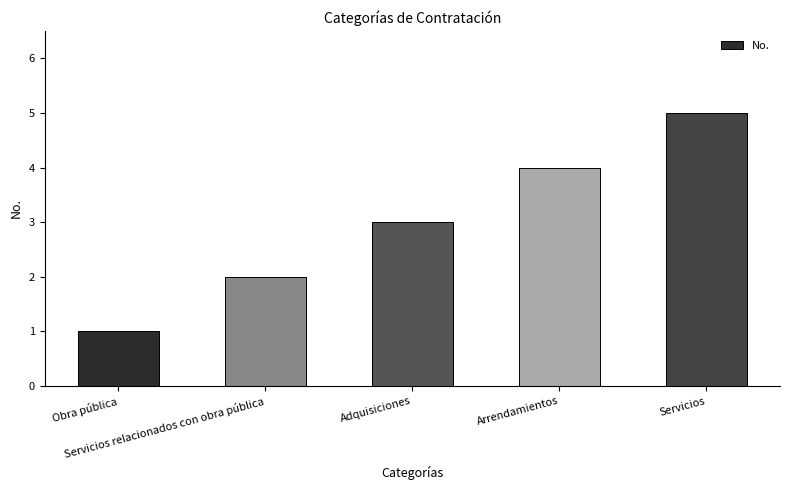

What is the change in value from Obra pública to Adquisiciones?

+2